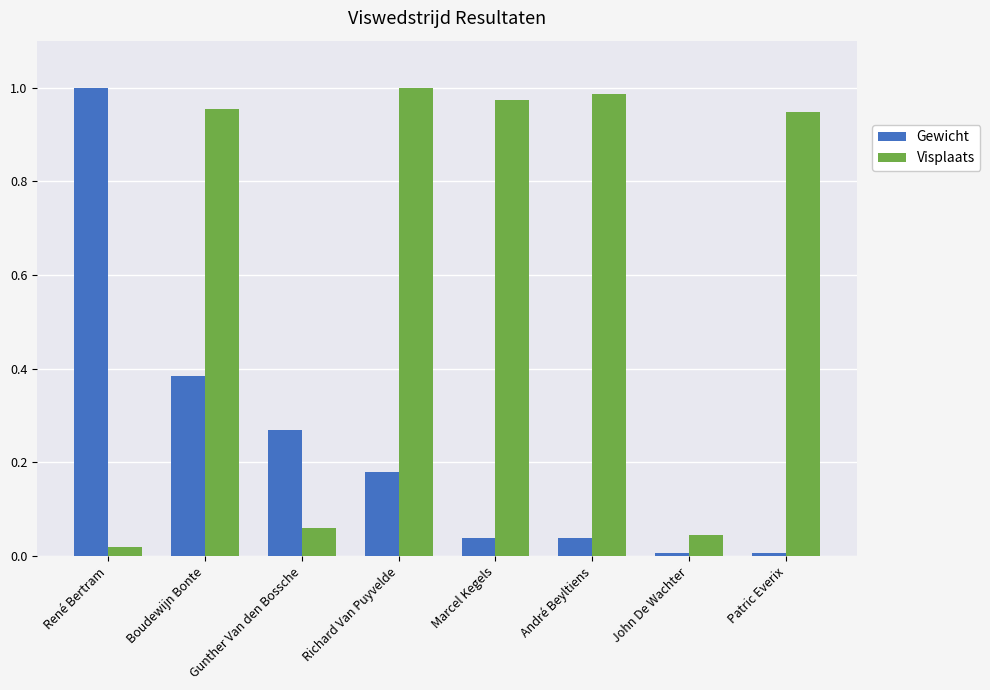

The Visplaats series shows 1.0 at Richard Van Puyvelde. True or false?

True